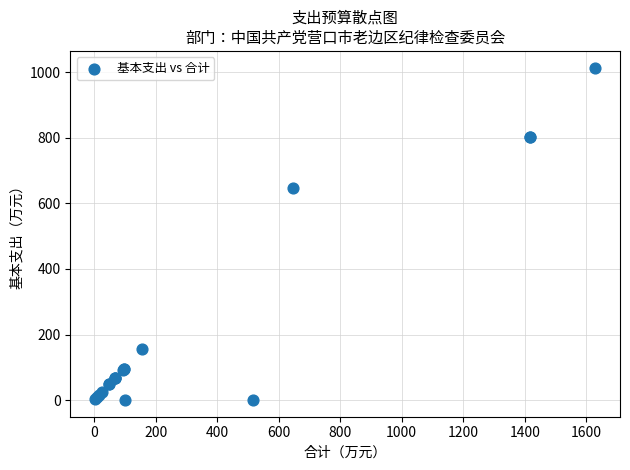

What Y value in the scatter plot is closest to 507?

646.2